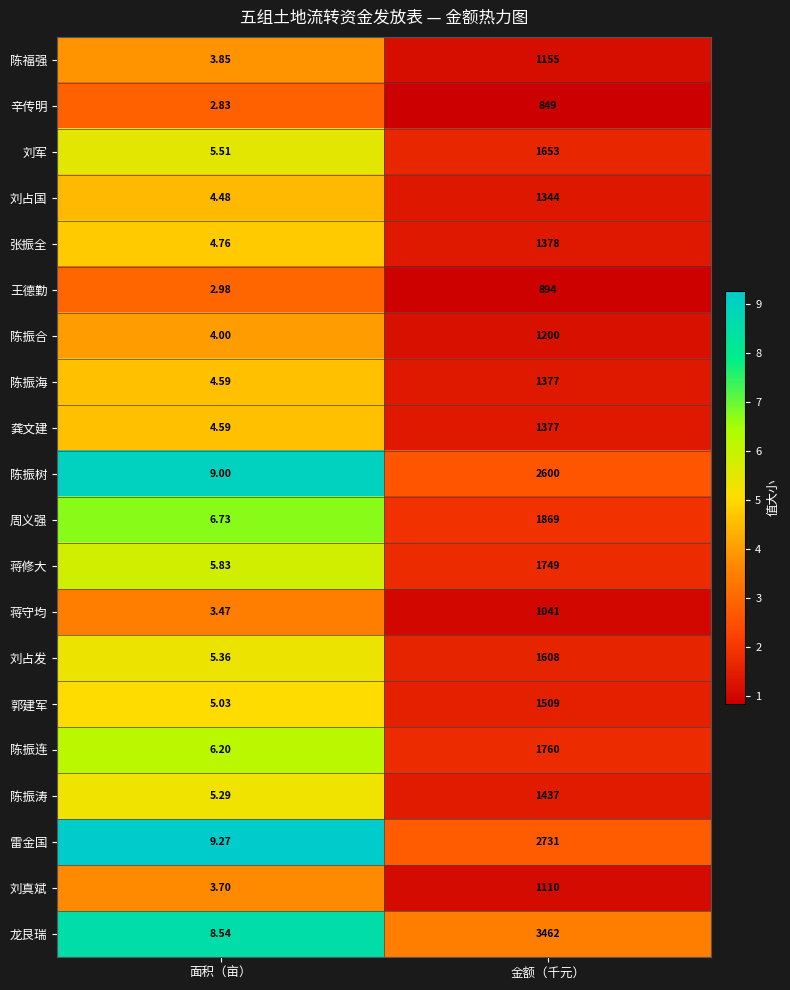

How many distinct data groups are displayed?

20